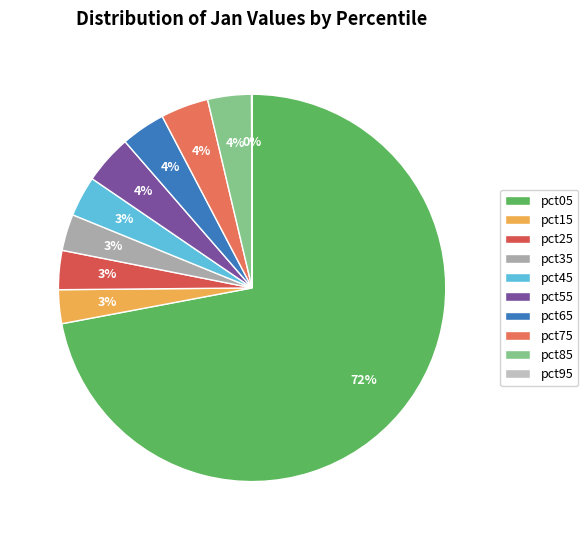

Rank the categories by value from highest to lowest.

pct05, pct55, pct75, pct65, pct85, pct45, pct25, pct35, pct15, pct95